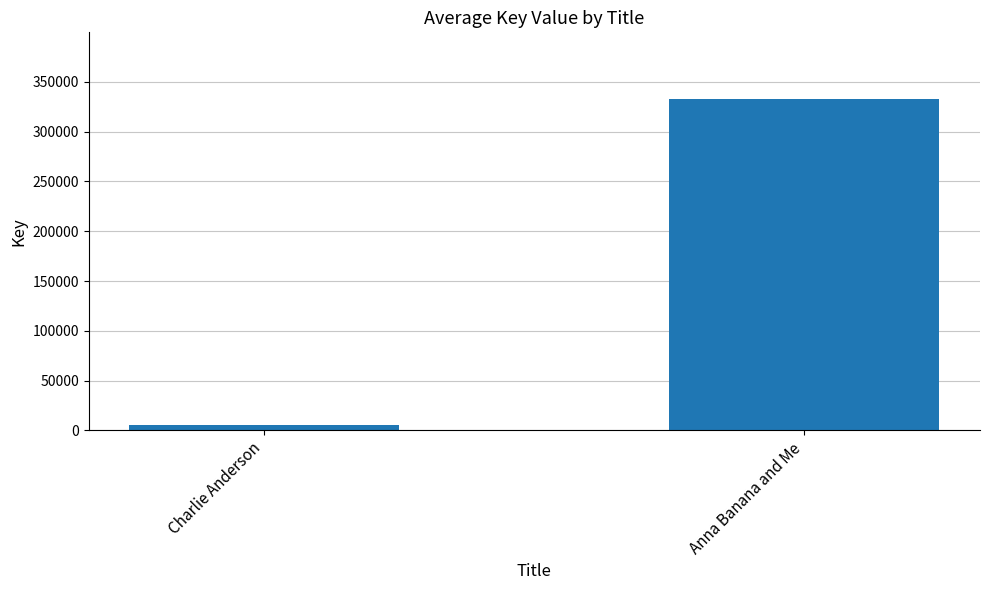

What is the value of the 2nd bar from the left?

333206